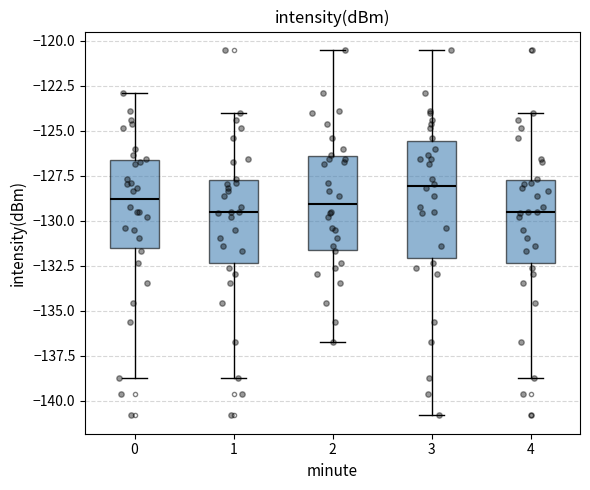

Where is the lower edge of the box at x = 3 on the y-axis? The values are not printed on the chart, so give them approximately, as read against the axis.

-132.0